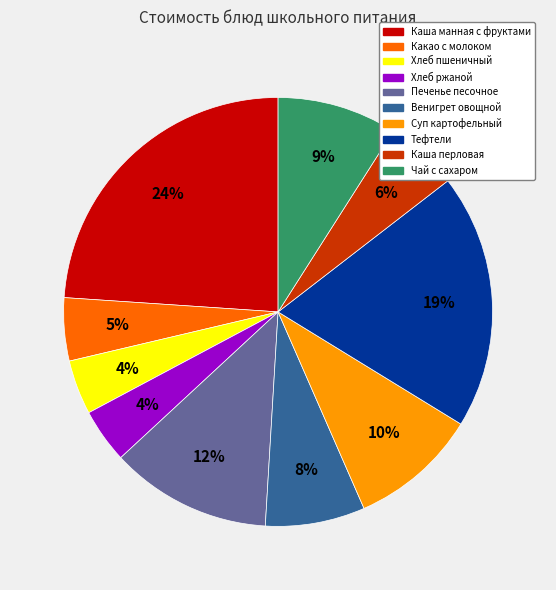

Which slice is the largest?

Каша манная с фруктами